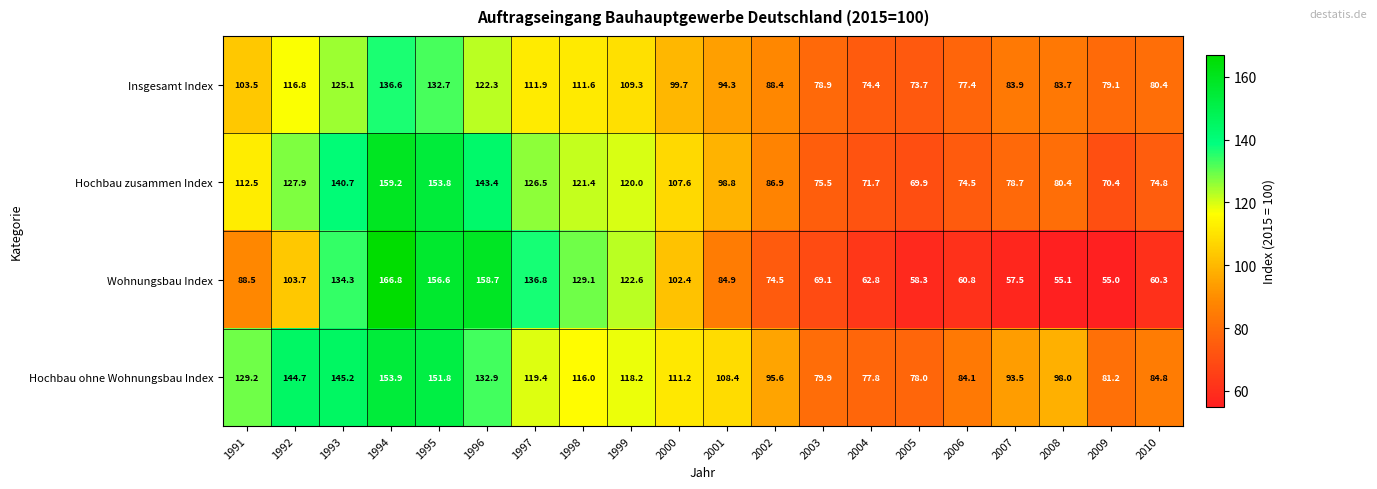

How many categories are shown in the chart?

20